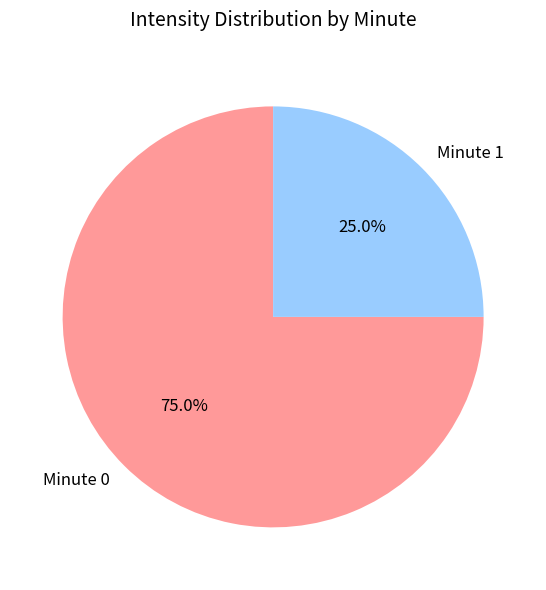

To the nearest percent, what is the difference between the largest and smallest slice percentages?

50%